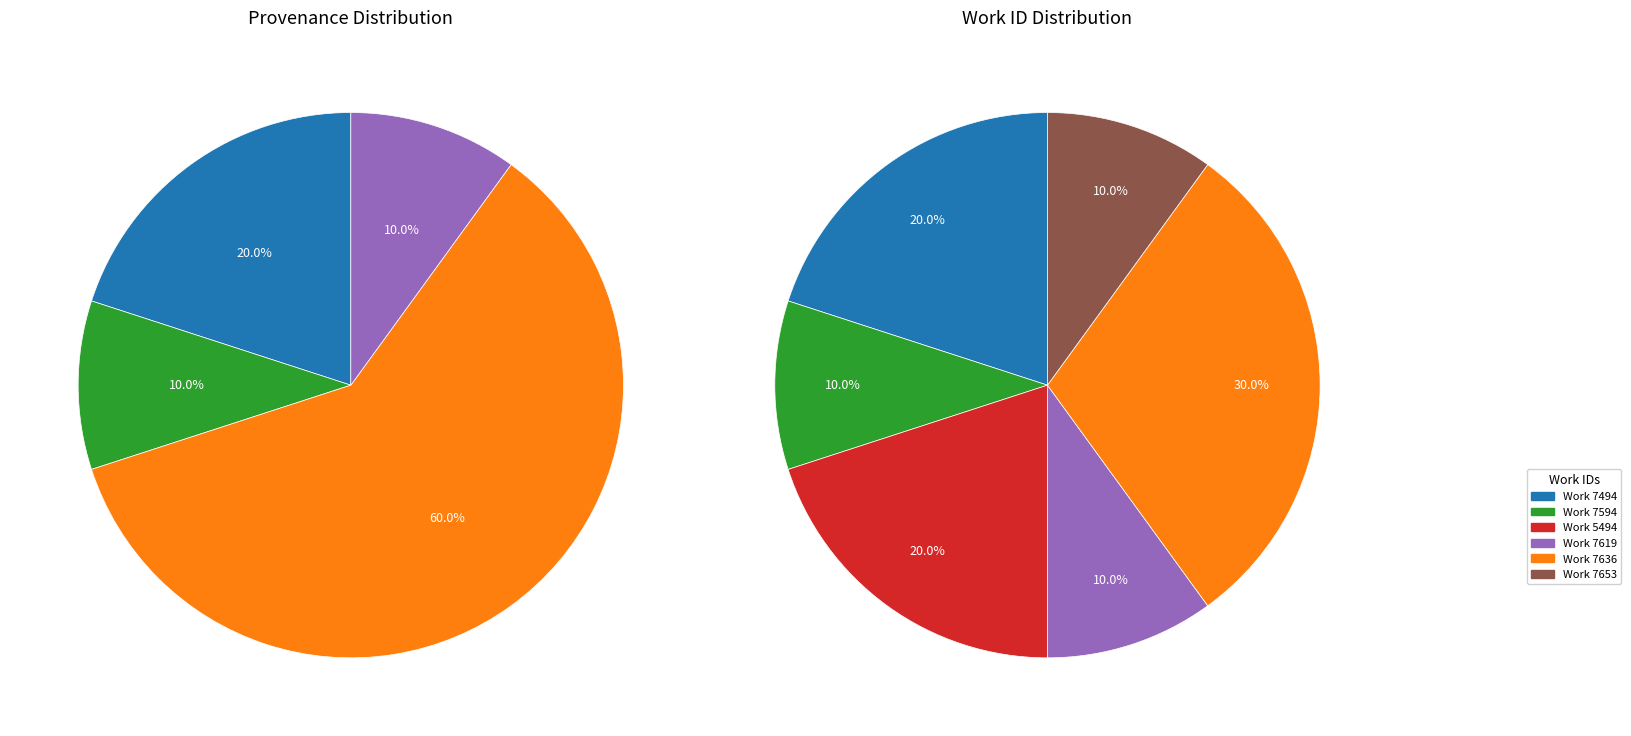

How many segments does this pie chart have?

10